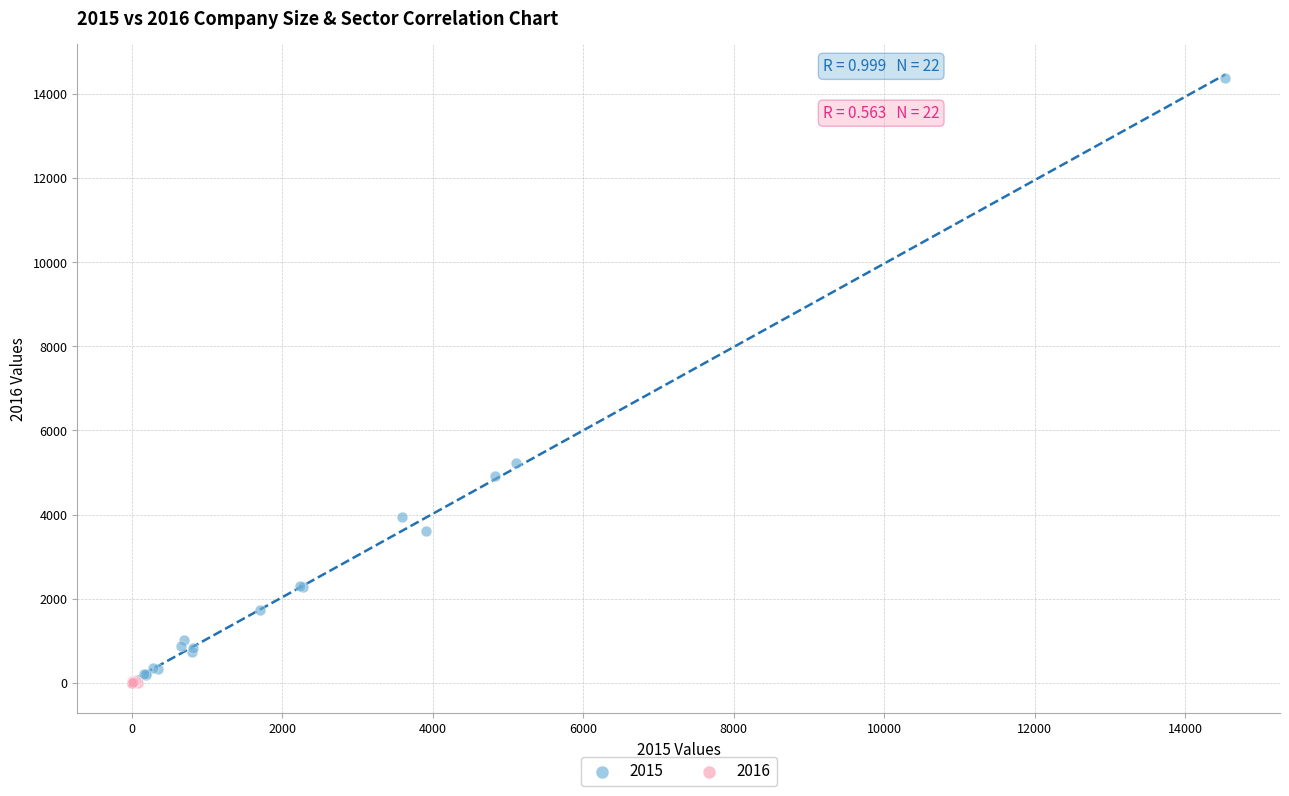

What are all the series names shown in the legend?

2015, 2016